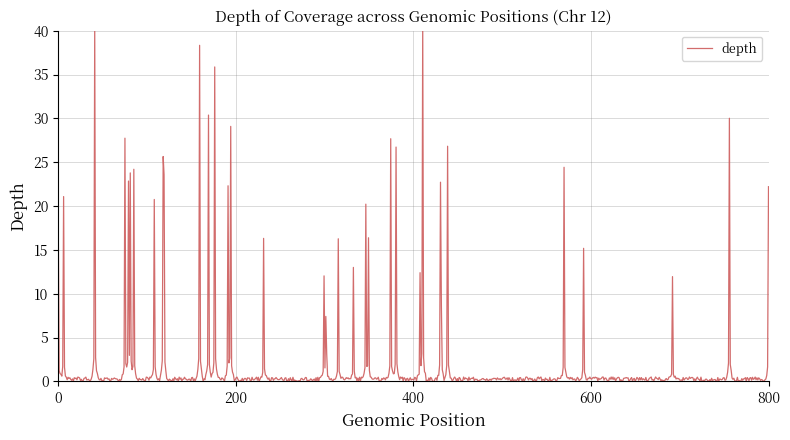

Does the chart display data point markers on the line(s)?

No